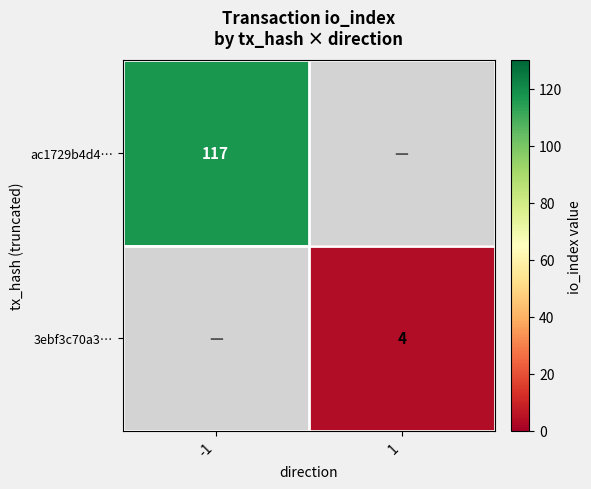

The value of 3ebf3c70a3… at 1 is 7. True or false?

False